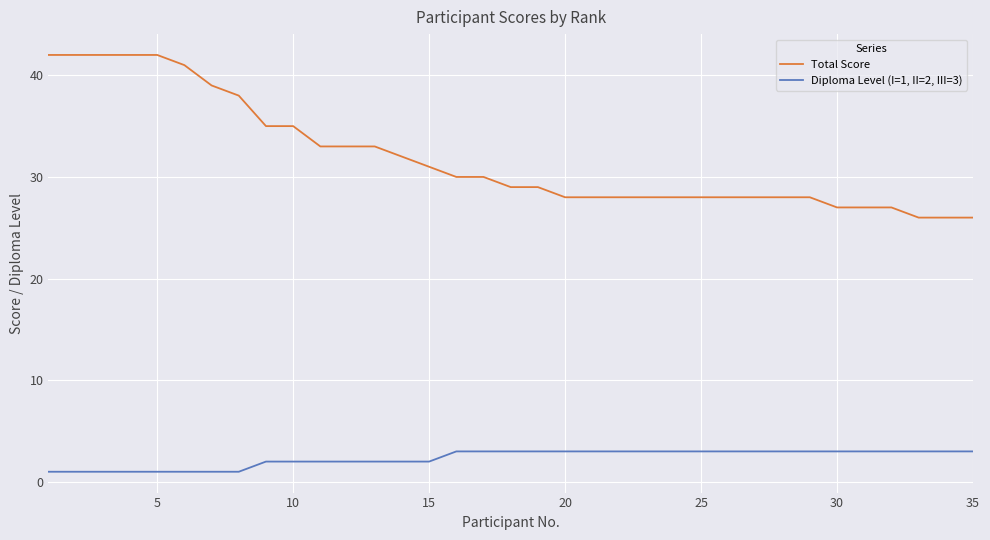

What is the maximum value shown in the chart?

42